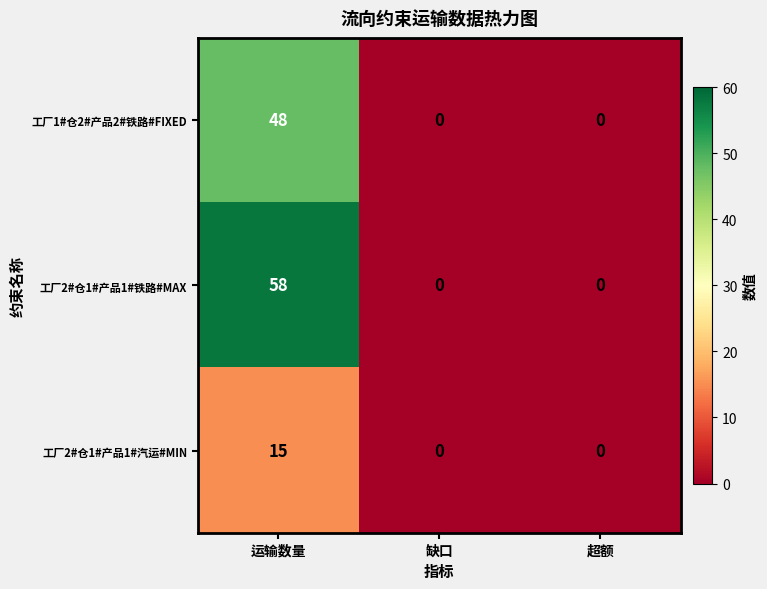

What is the maximum value for 工厂2#仓1#产品1#汽运#MIN?

15